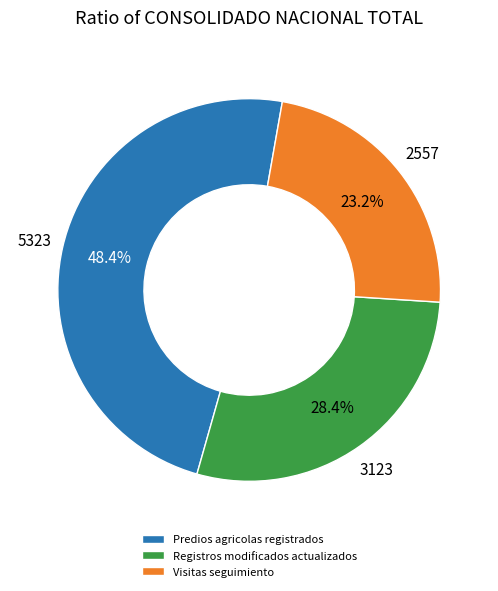

Is there a majority slice in this chart?

No